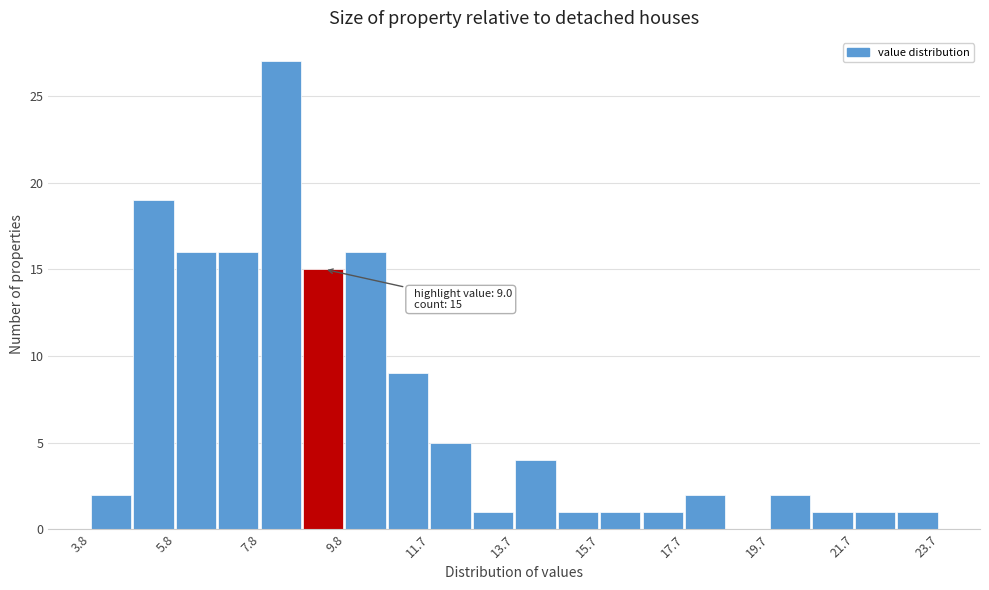

Which range on the x-axis has the tallest bar?

7.8 to 8.8